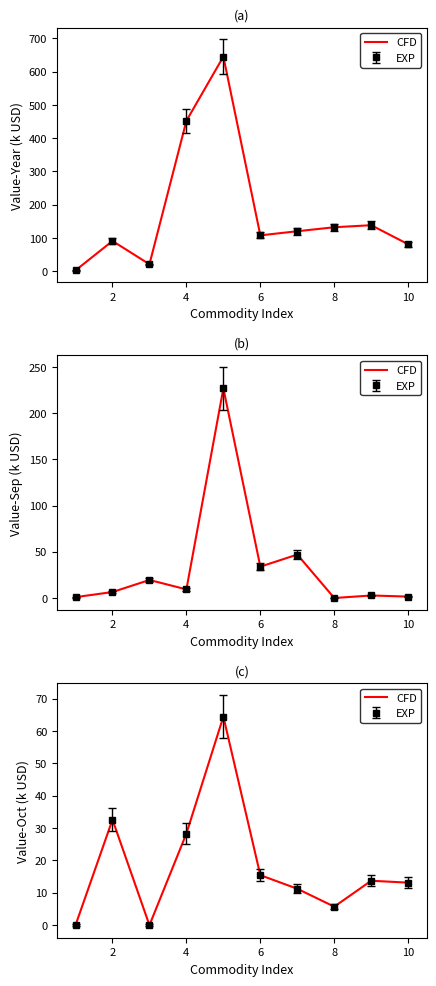

What is the value of the 7th point from the left?

11.2